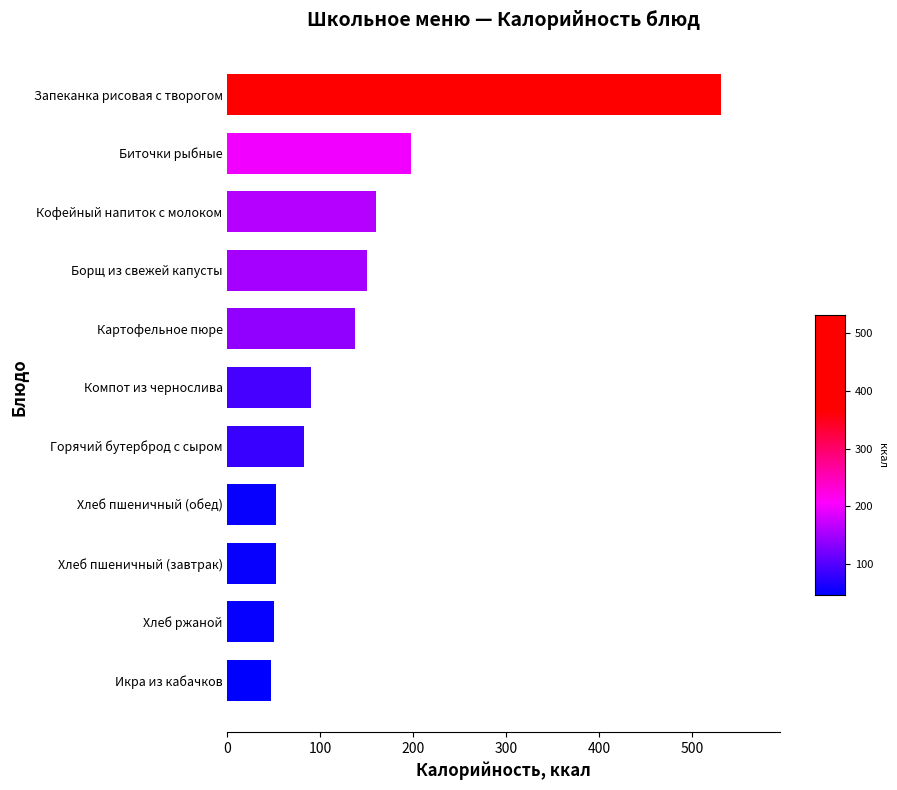

Where is the data nearest to the value 289?

Биточки рыбные